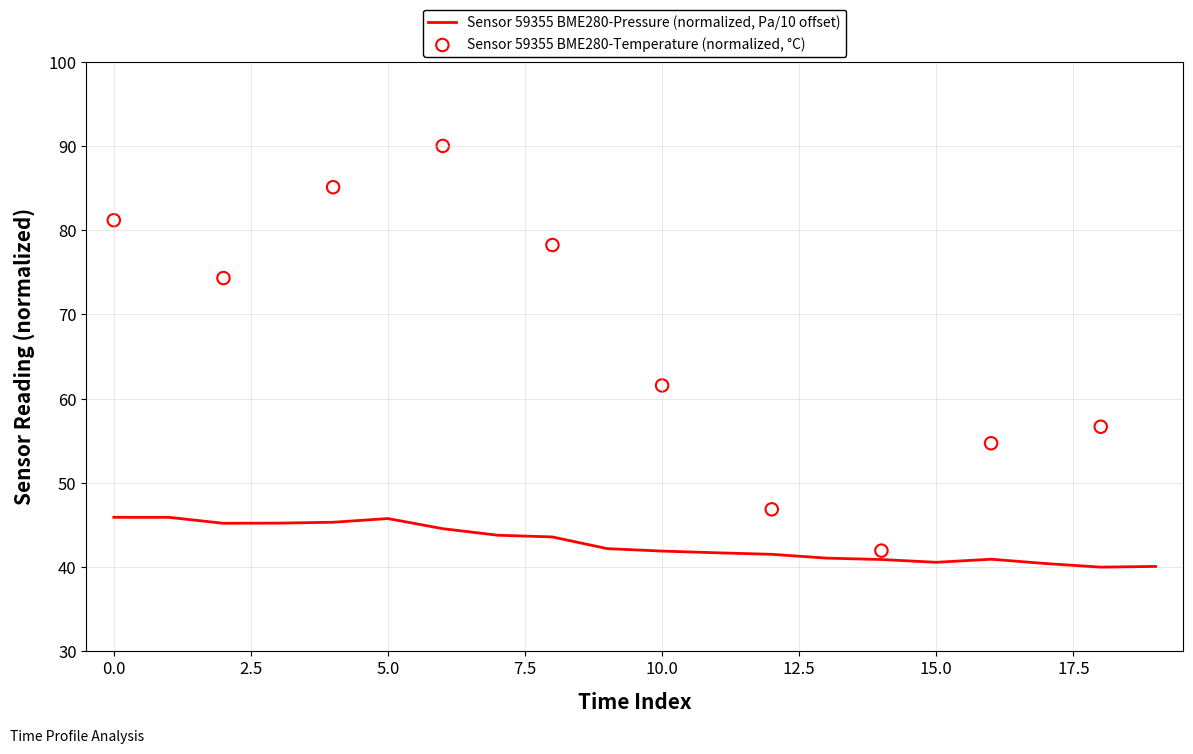

What is the minimum value for Sensor 59355 BME280-Pressure (normalized, Pa/10 offset)?

40.0